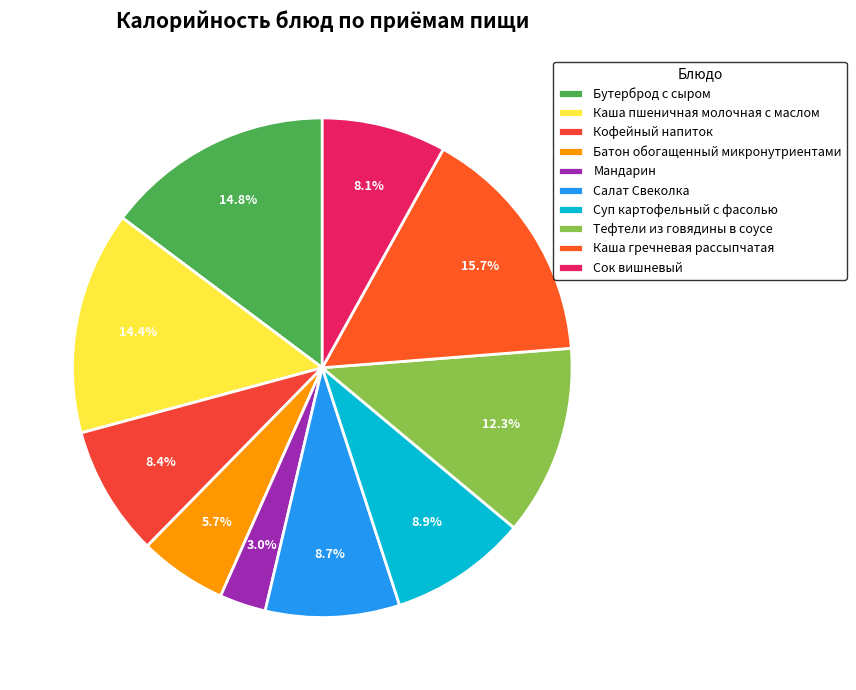

How many segments does this pie chart have?

10